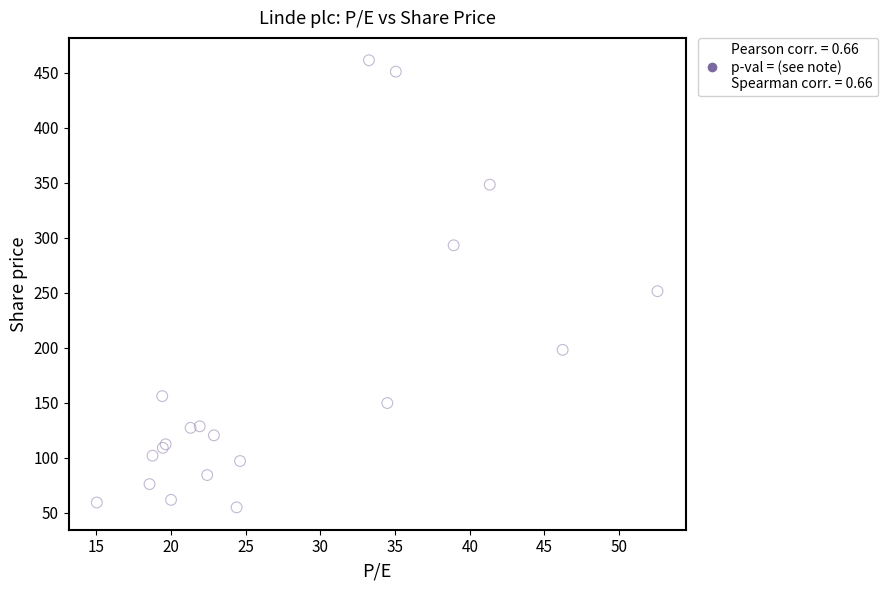

What Y value in the scatter plot is closest to 258?

251.5